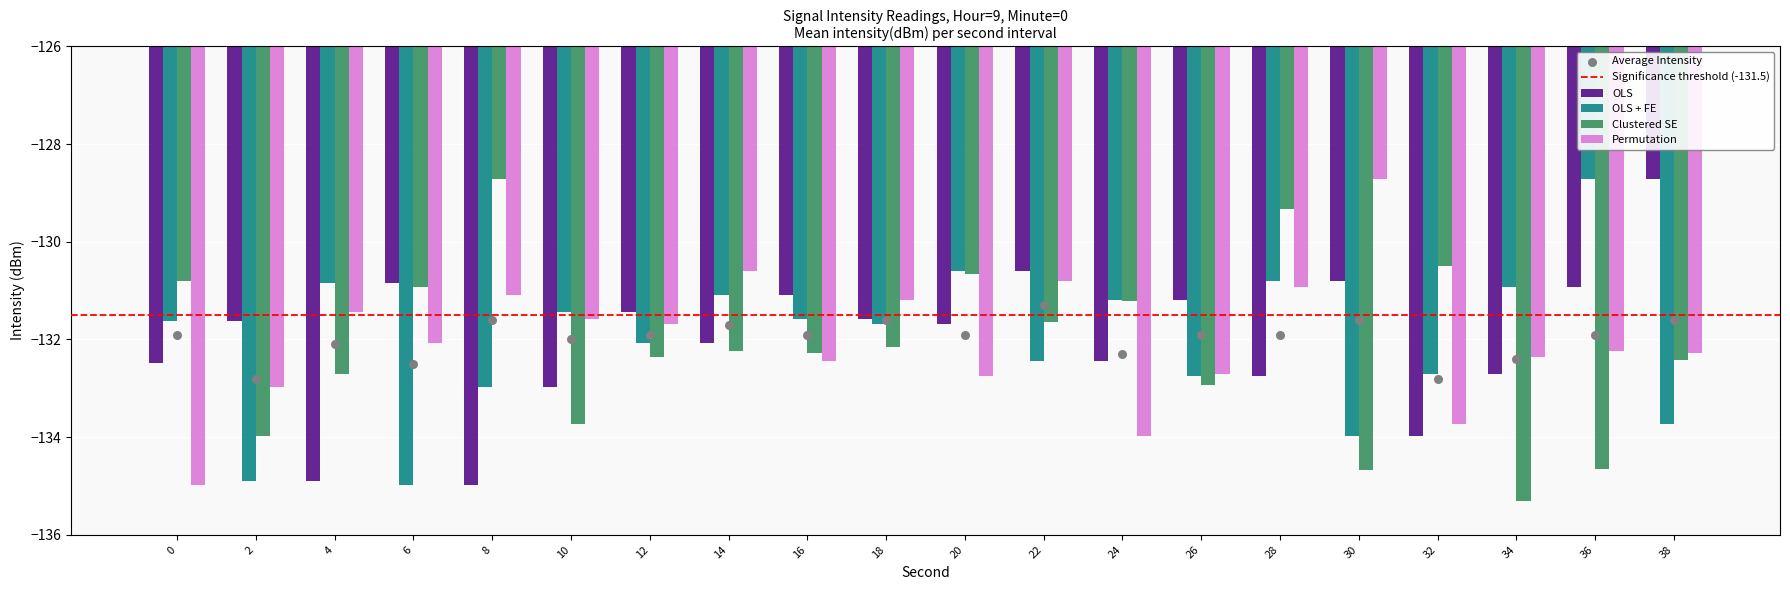

What is the total value across all series at 8?

-527.8